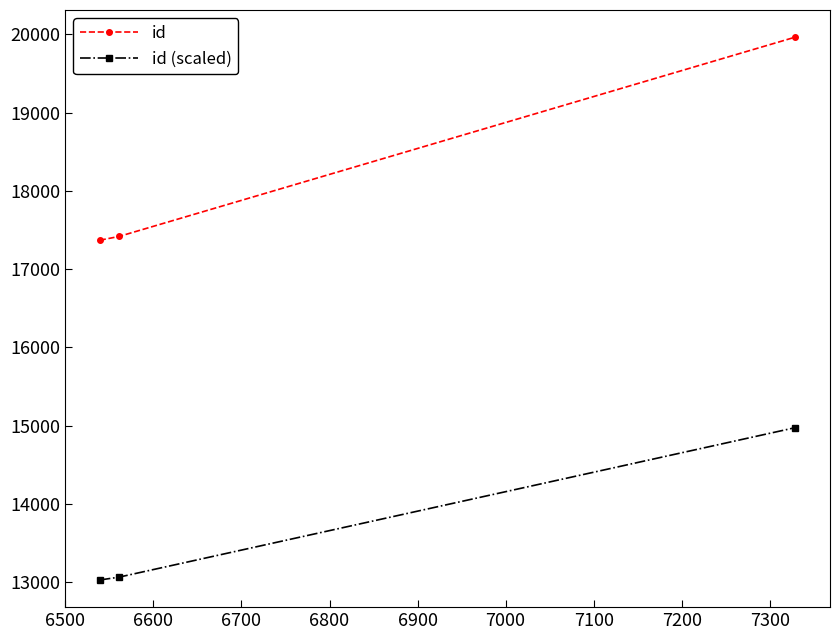

How many lines are shown in the chart?

2